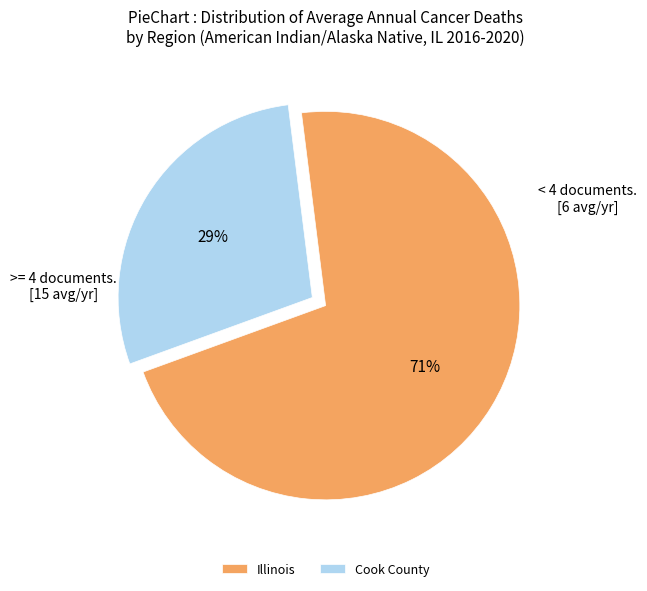

Which slice is the largest?

Illinois